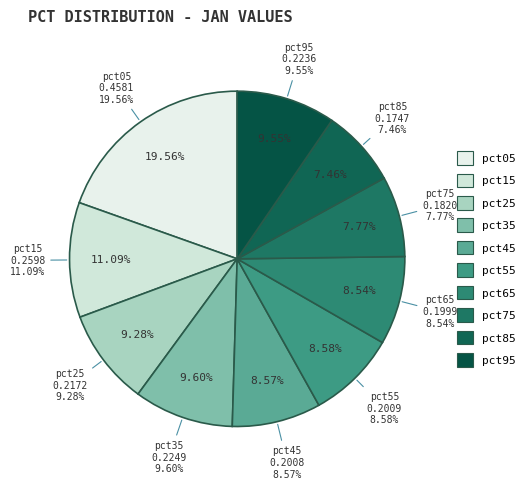

Count the number of slices in the pie.

10